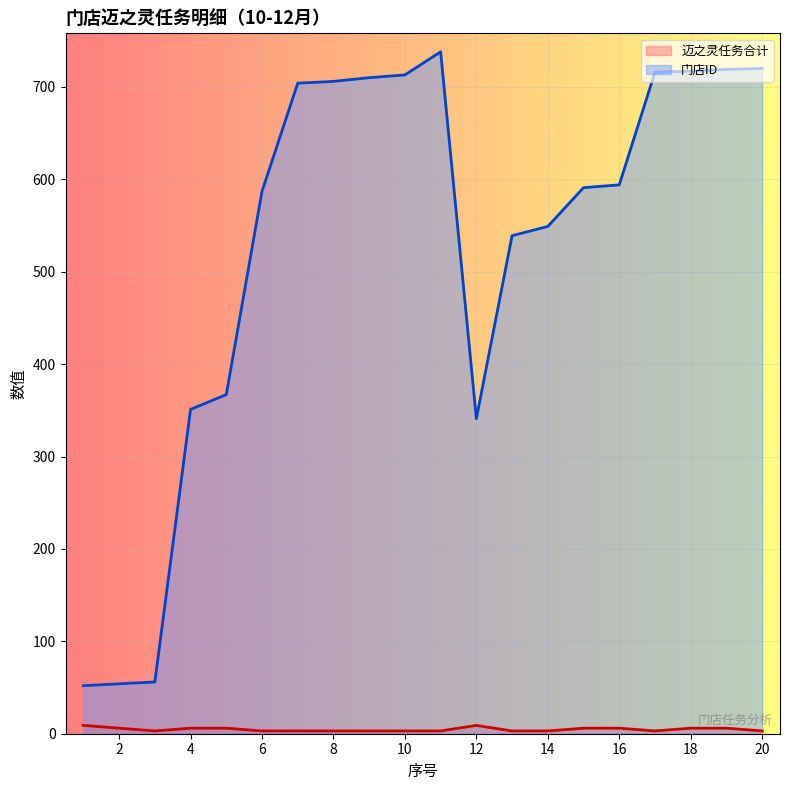

How many categories are shown in the chart?

20